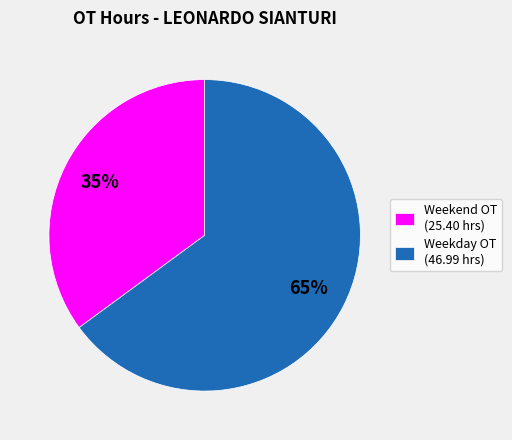

Does any single category account for the majority?

Yes